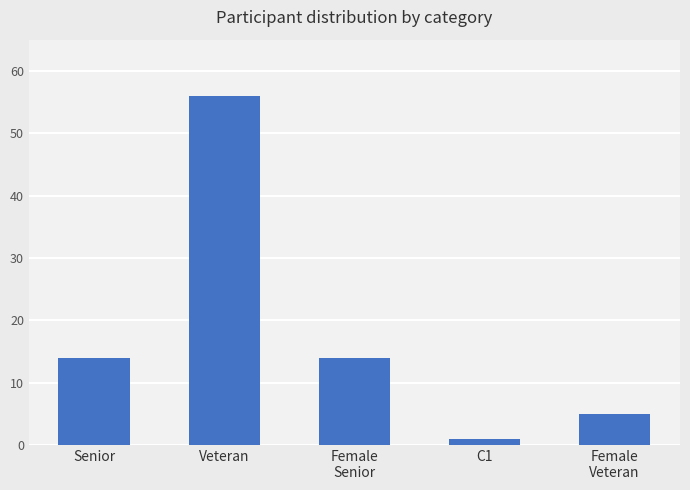

How many categories are shown in the chart?

5